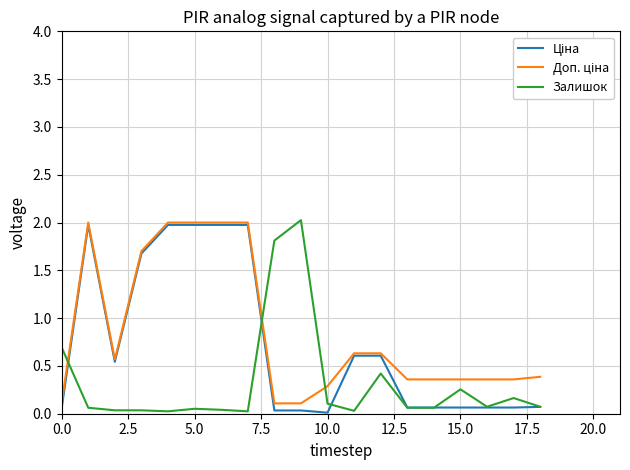

How many interior local peaks does the Доп. ціна series have?

1